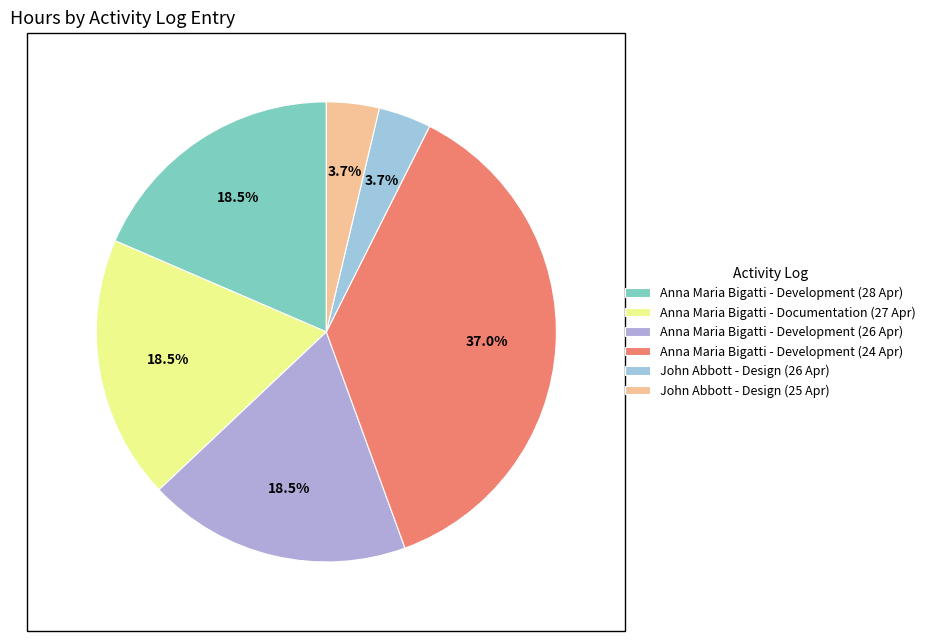

Which slice is the smallest?

John Abbott - Design (26 Apr)